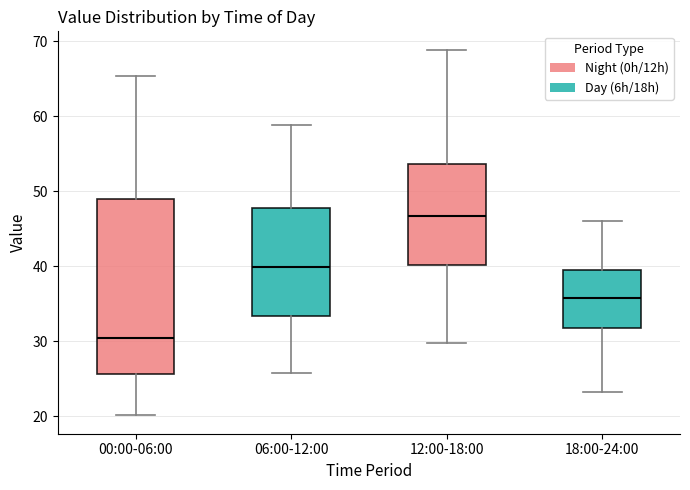

Which box is the tallest, from its lower edge to its upper edge?

00:00-06:00